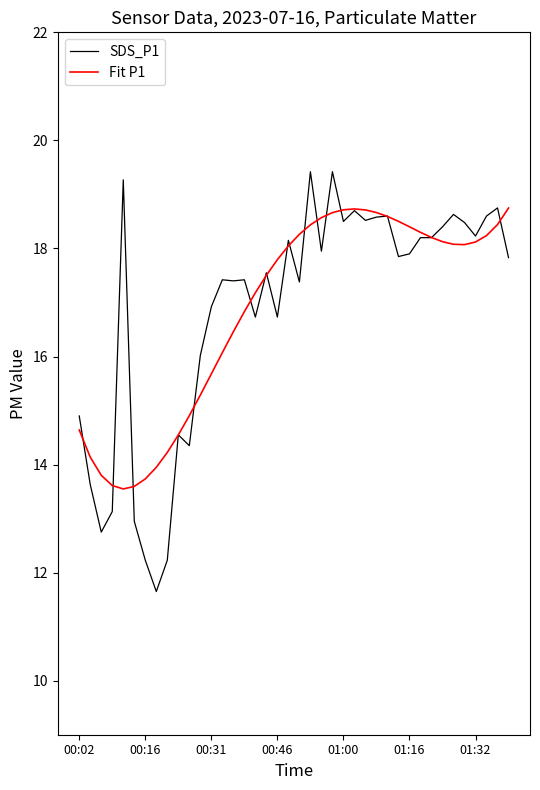

What is the minimum value for SDS_P1?

11.7